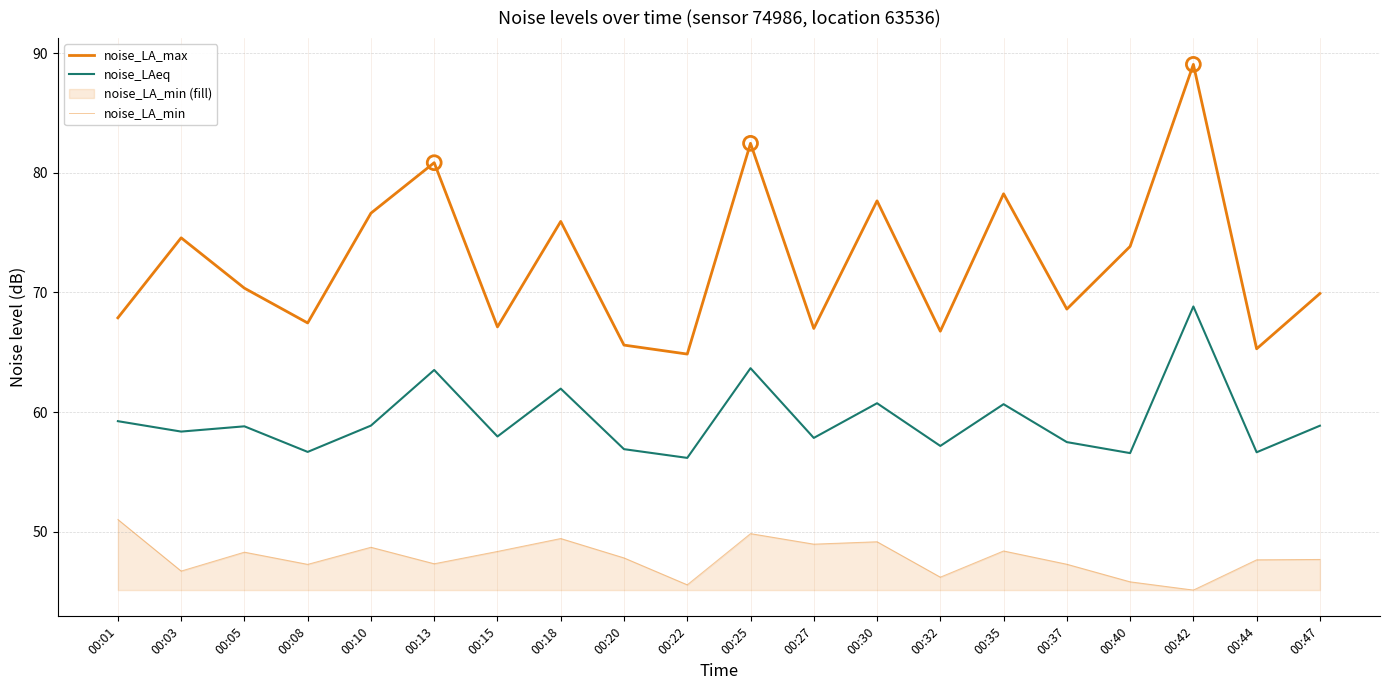

At which category is the sum across all series the highest?

00:42